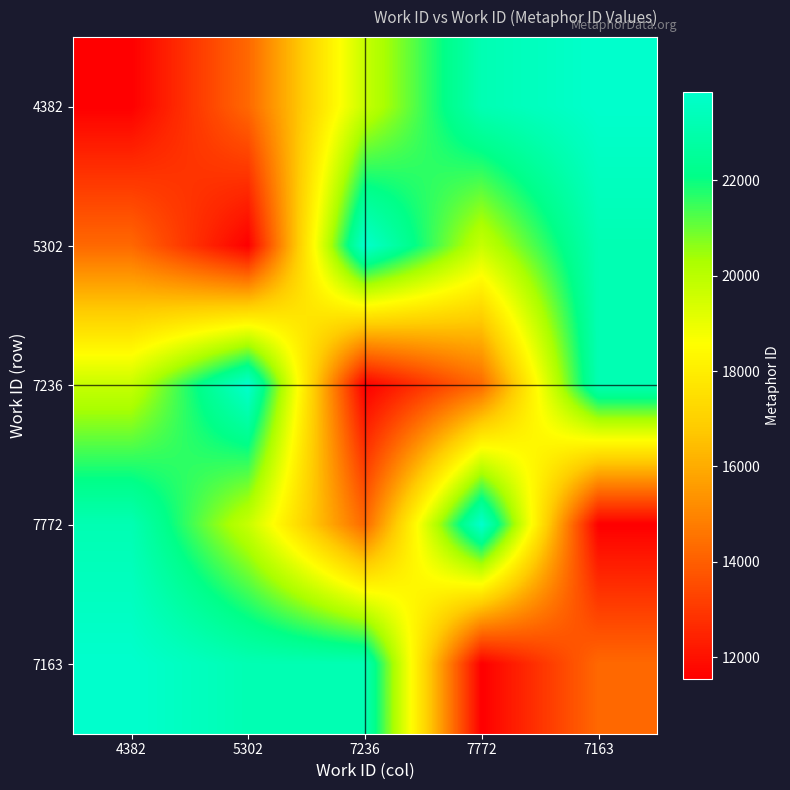

Which series has the largest total across all categories?

7163